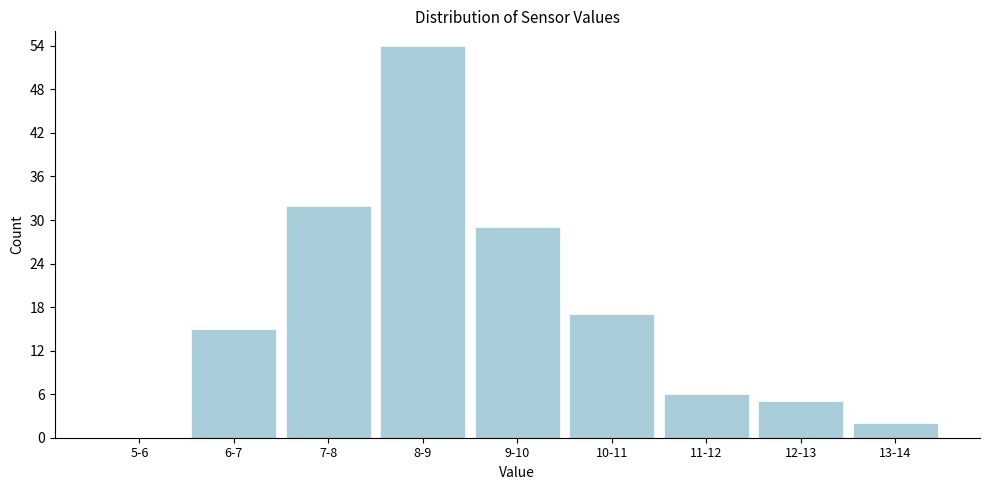

Reading right to left, extract all data points from this chart.

13-14=2	12-13=5	11-12=6	10-11=17	9-10=29	8-9=54	7-8=32	6-7=15	5-6=0